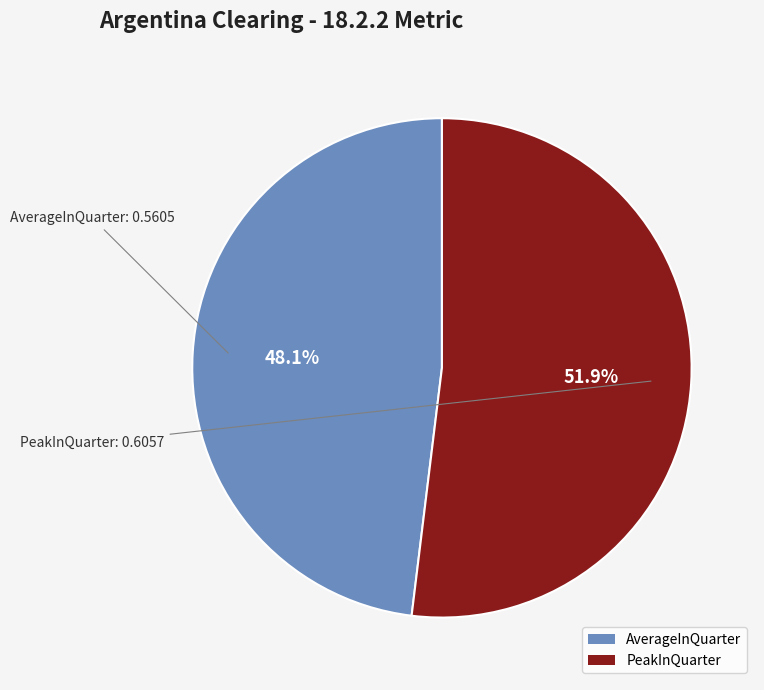

The AverageInQuarter slice represents 57% of the pie. True or false?

False